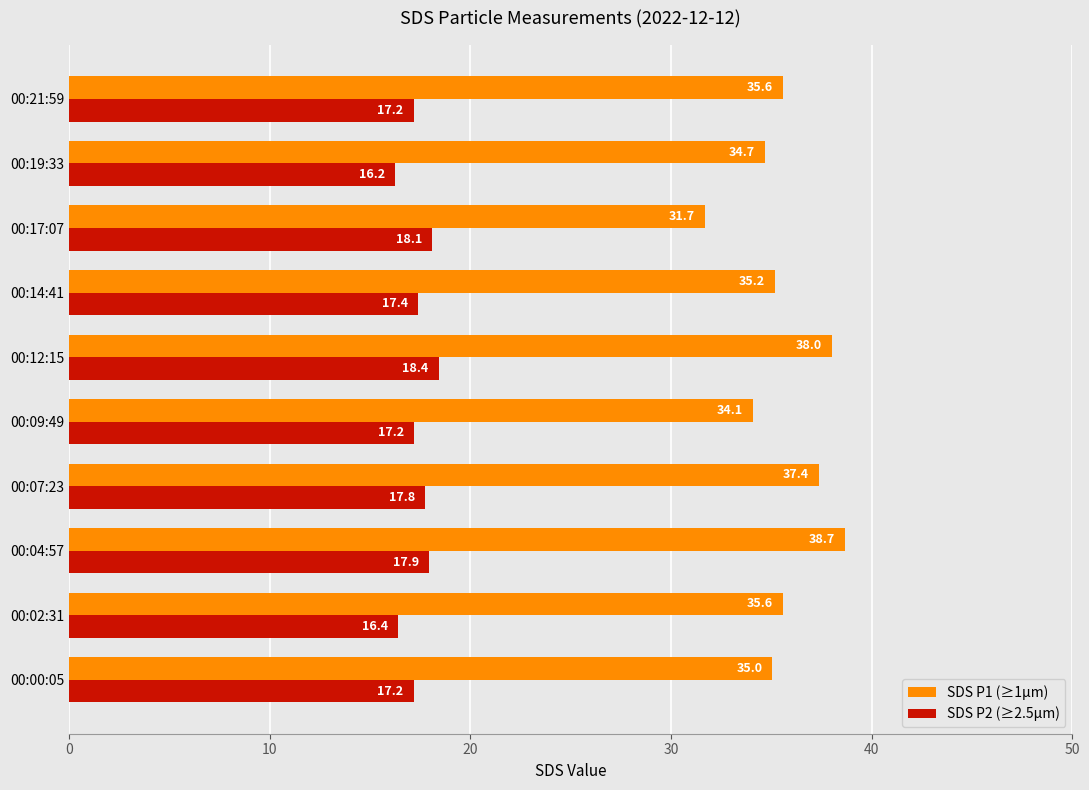

What is the sum of all SDS P1 (≥1µm) values?

356.0